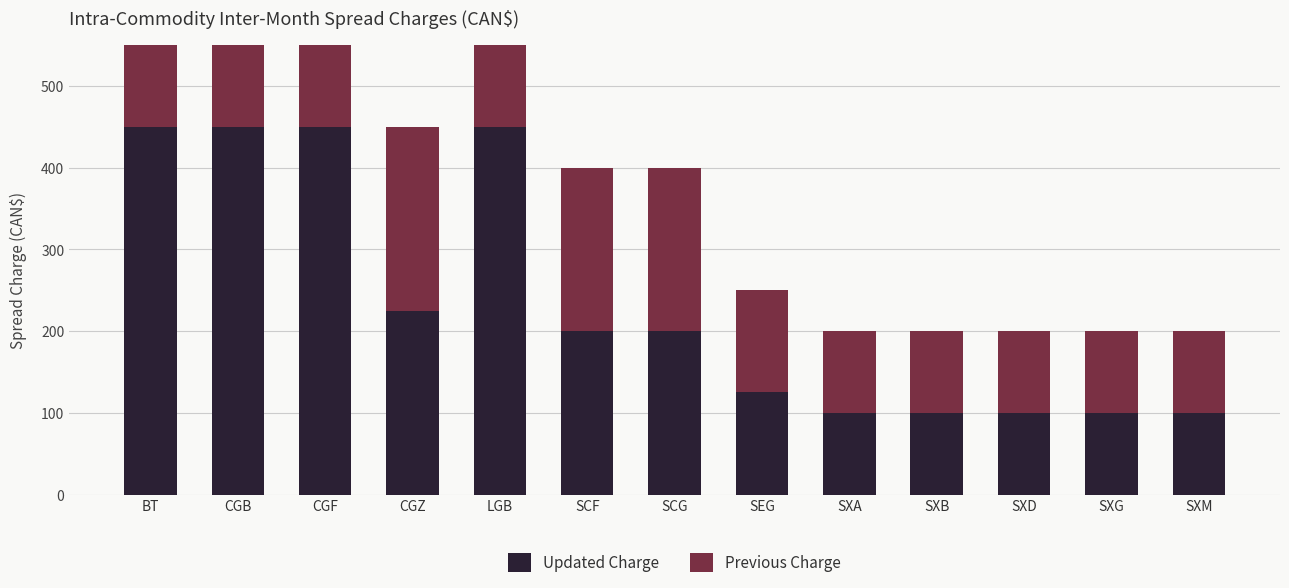

What is the smallest value displayed?

100